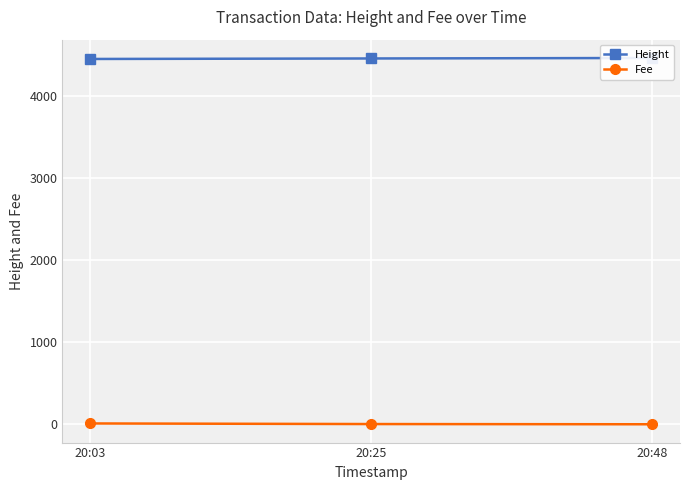

What is the total value across all series at 20:25?

4459.7